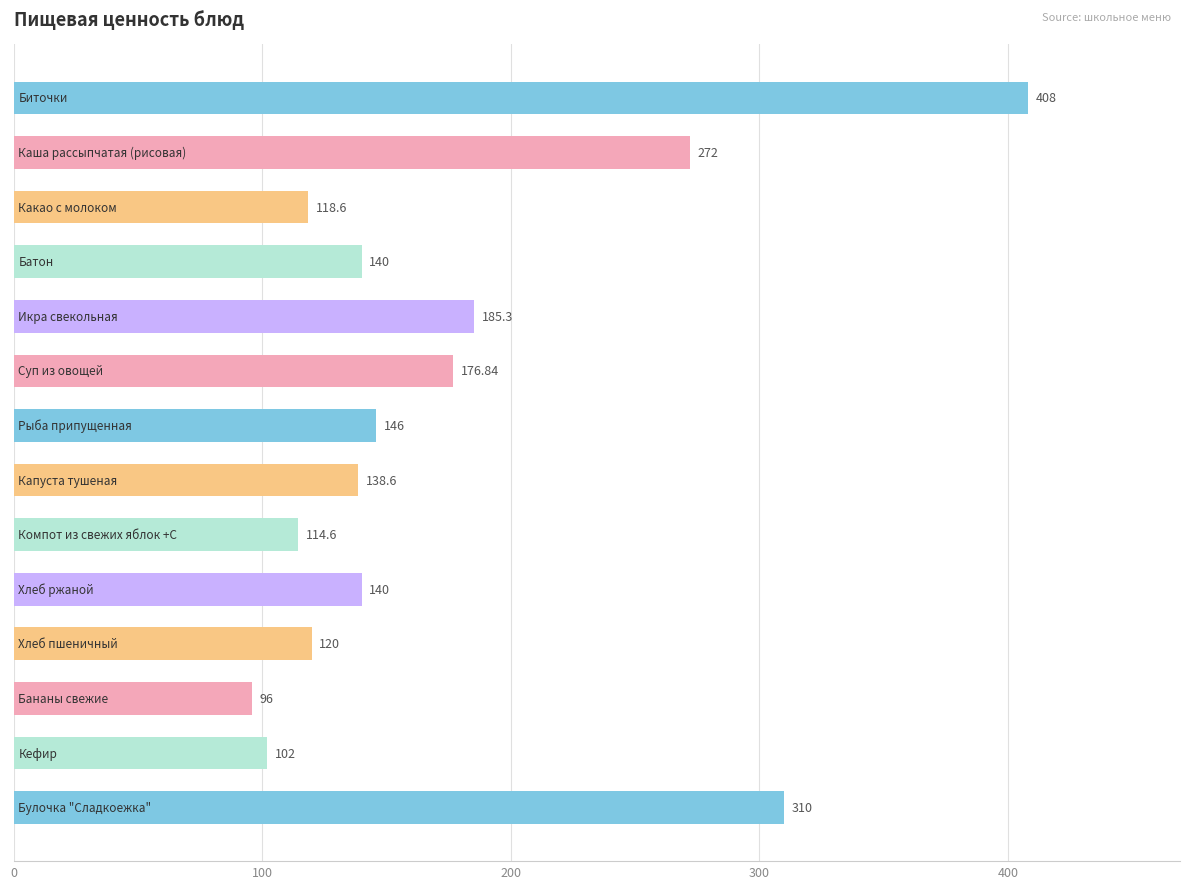

What is the difference between the maximum and second lowest values?

306.0